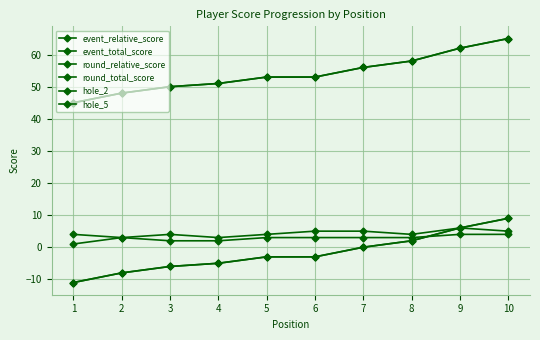

True or false: event_total_score has a value of 84 at 7.

False